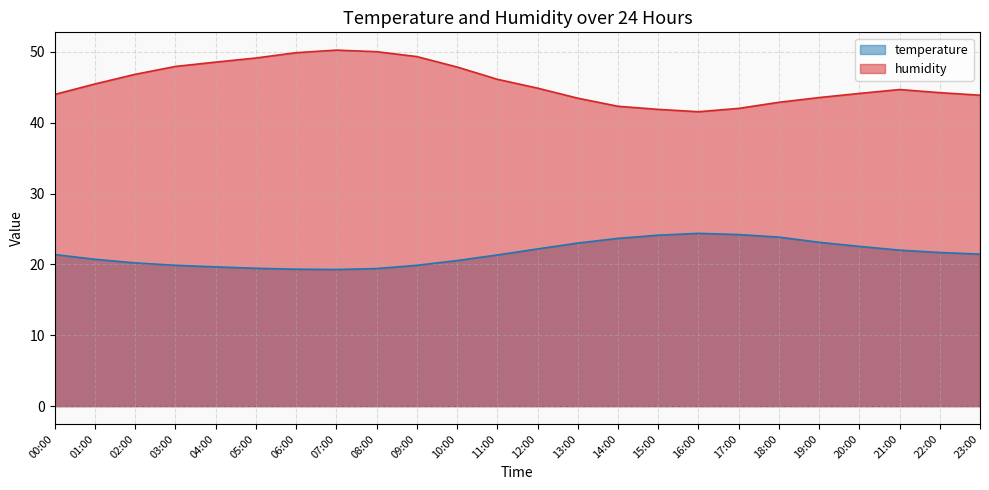

What is the greatest value displayed?

50.2